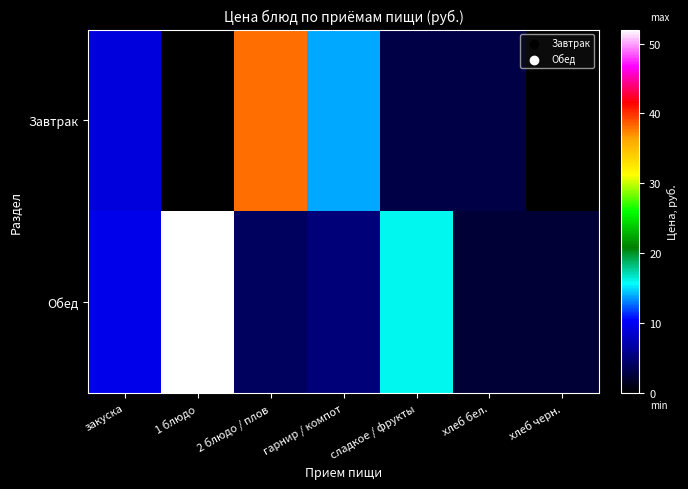

List the series in order of their peak value, highest first.

Обед, Завтрак